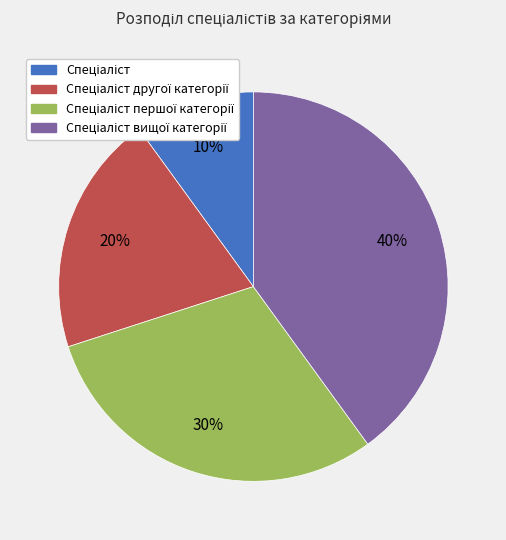

Does any single category account for the majority?

No